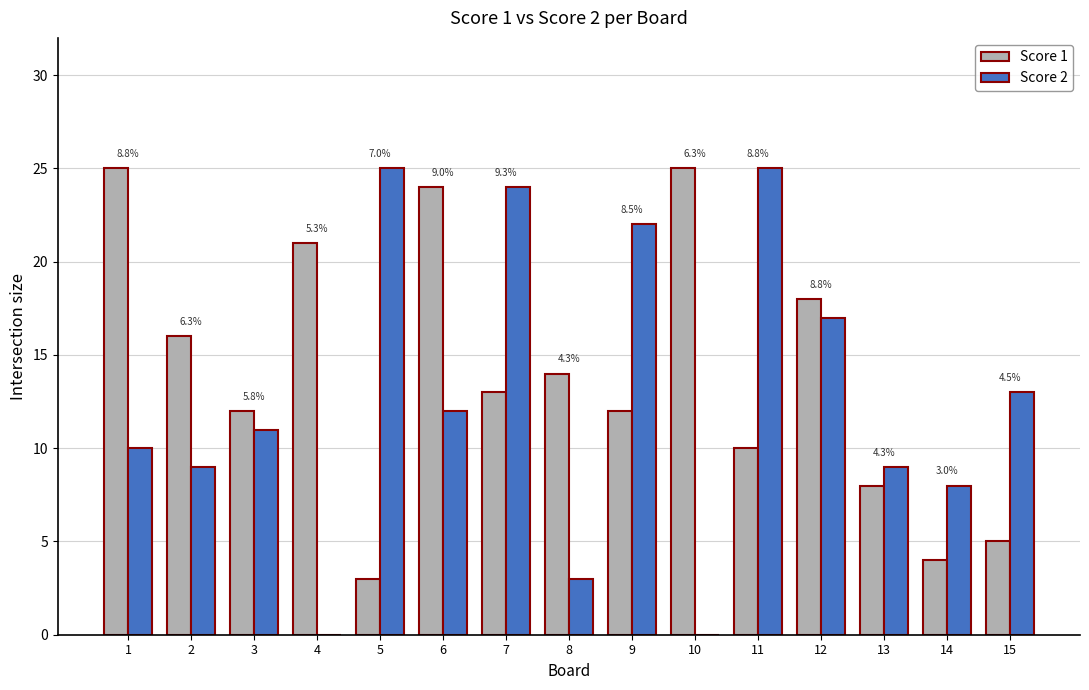

What is the difference between the second highest and second lowest values in the Score 1 series?

21